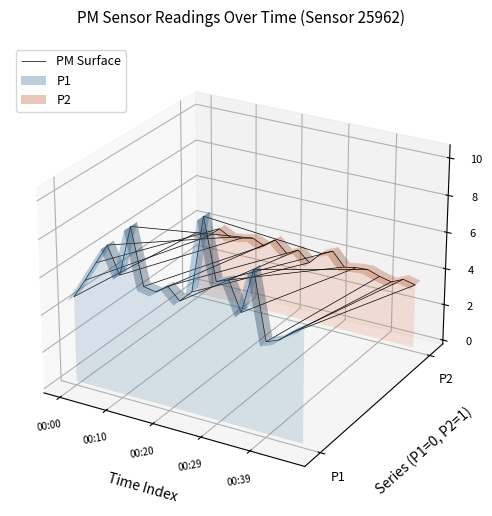

Reading right to left, list all the values displayed in this chart.

P1: 6.0	5.7	5.1	4.8	8.4	6.0	7.5	7.3	10.5	6.5	5.8	6.4	6.0	6.1	9.1	6.4	7.8	6.7	5.6	4.6
P2: 3.5	3.6	3.4	3.5	3.7	3.7	3.5	4.3	4.0	3.3	3.9	3.5	4.2	3.7	4.0	3.8	3.7	4.0	3.5	3.5